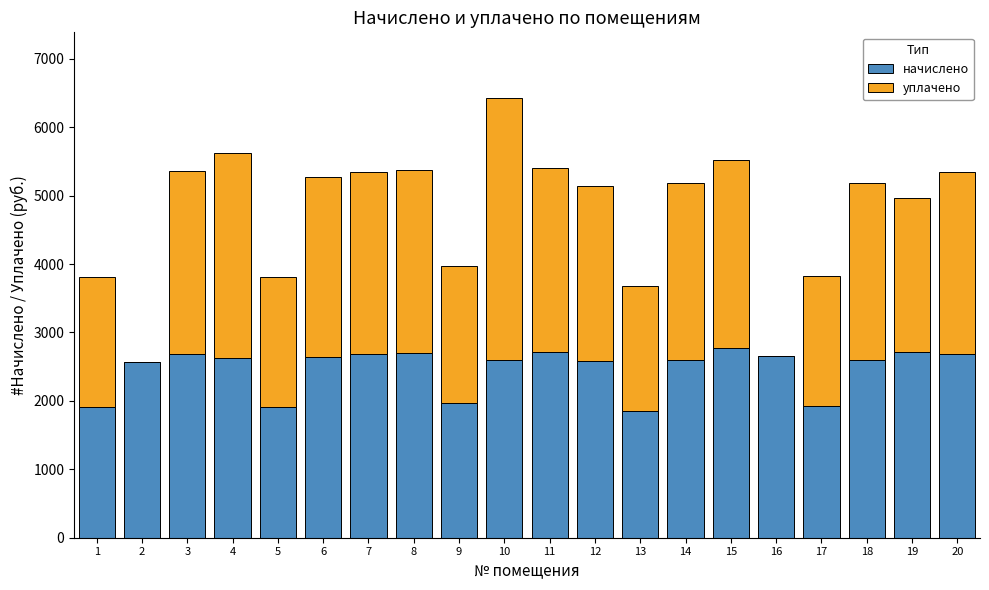

What is the maximum value for начислено?

2770.2